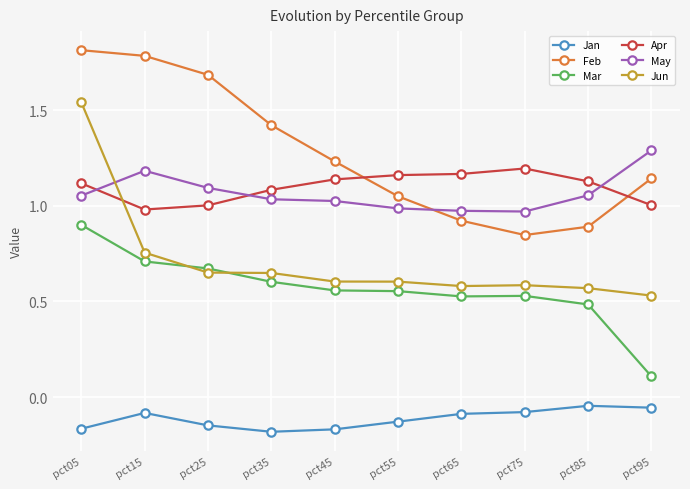

True or false: Jan has a value of -0.2 at pct45.

True